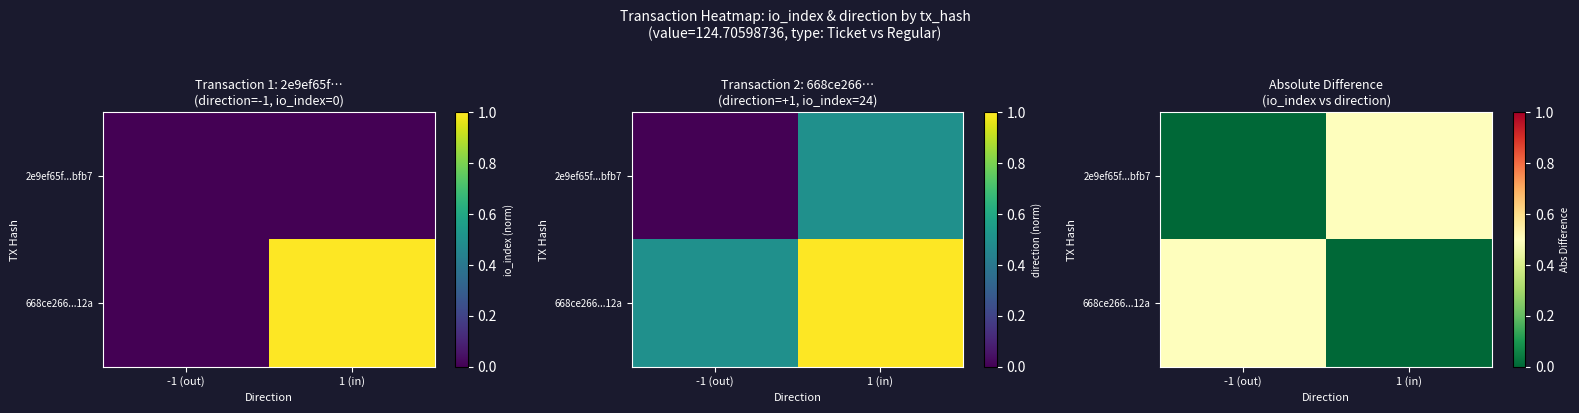

What is the difference between the maximum and minimum values in the 668ce266...12a series?

0.5